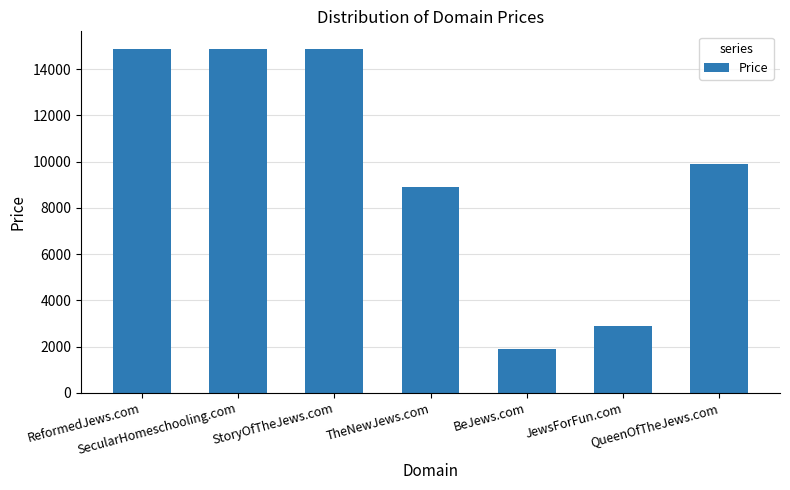

At which label does the data first exceed 9888?

ReformedJews.com